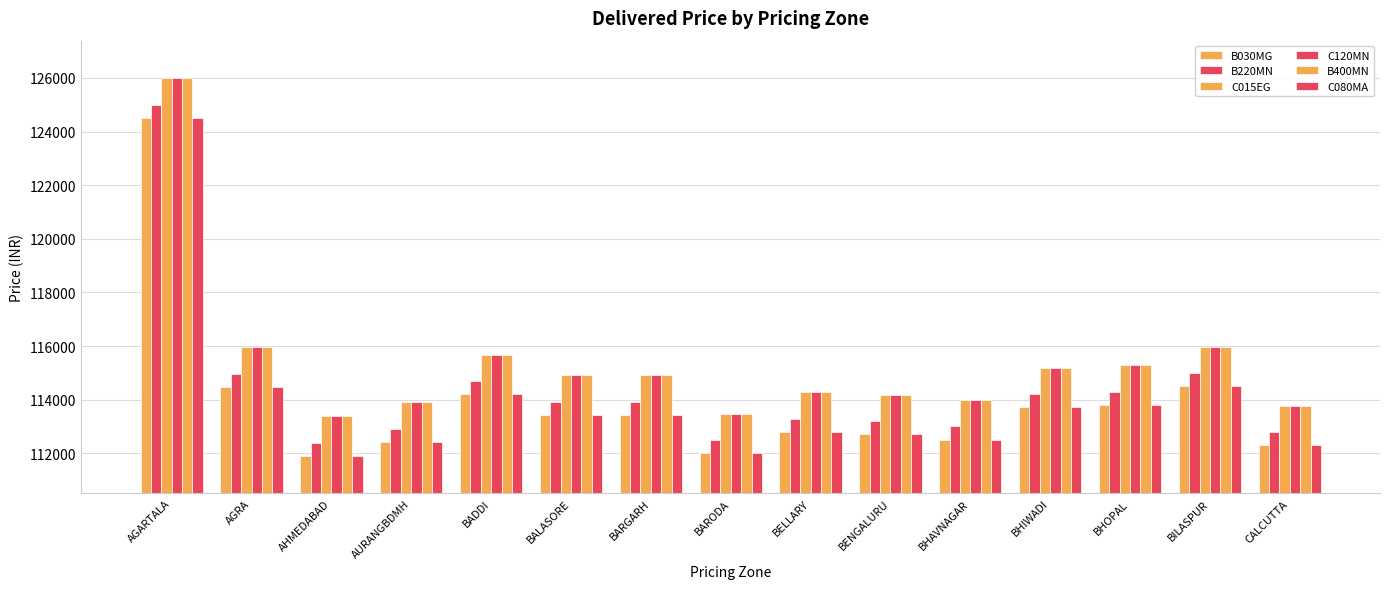

What is the value of the B400MN bar at the 8th from the left?

113488